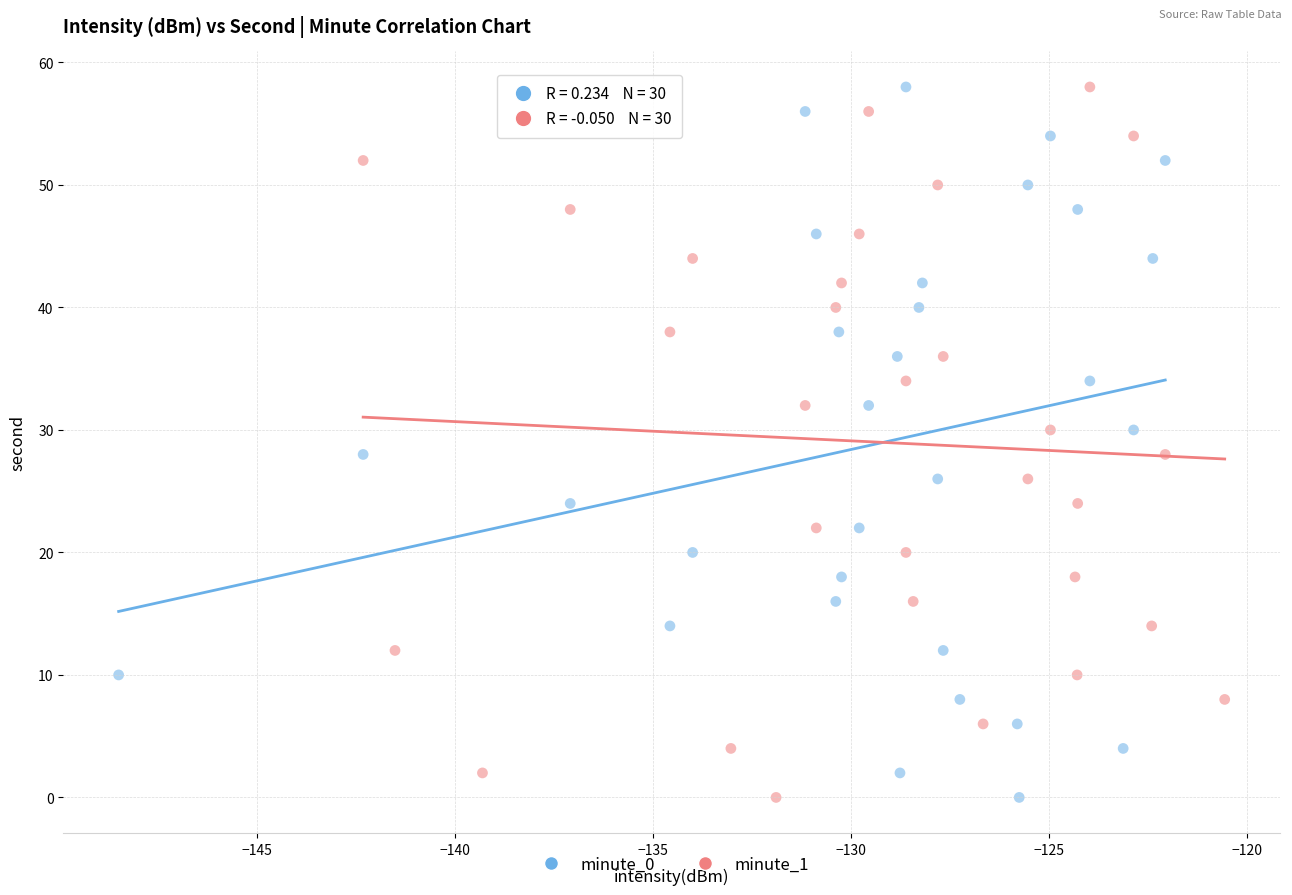

What are all the series names shown in the legend?

minute_0, minute_1